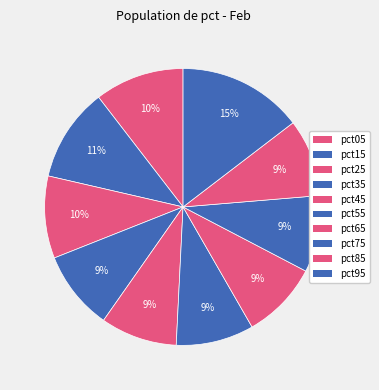

To the nearest percent, what portion does pct25 represent?

10%